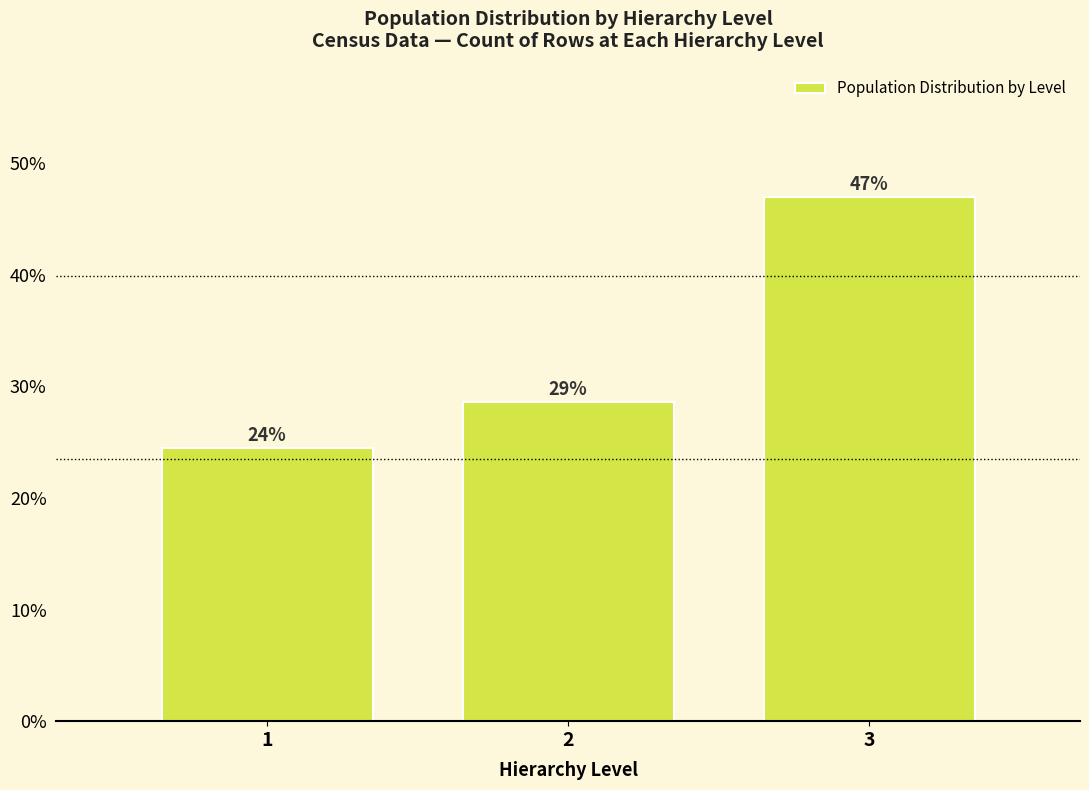

How many bars are there in total?

3